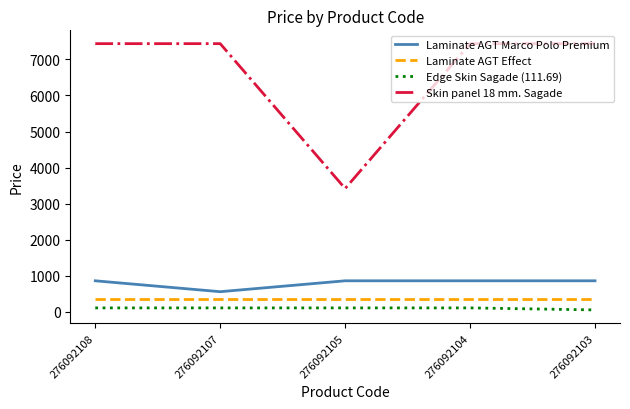

True or false: Skin panel 18 mm. Sagade and Laminate AGT Marco Polo Premium intersect in this chart.

False